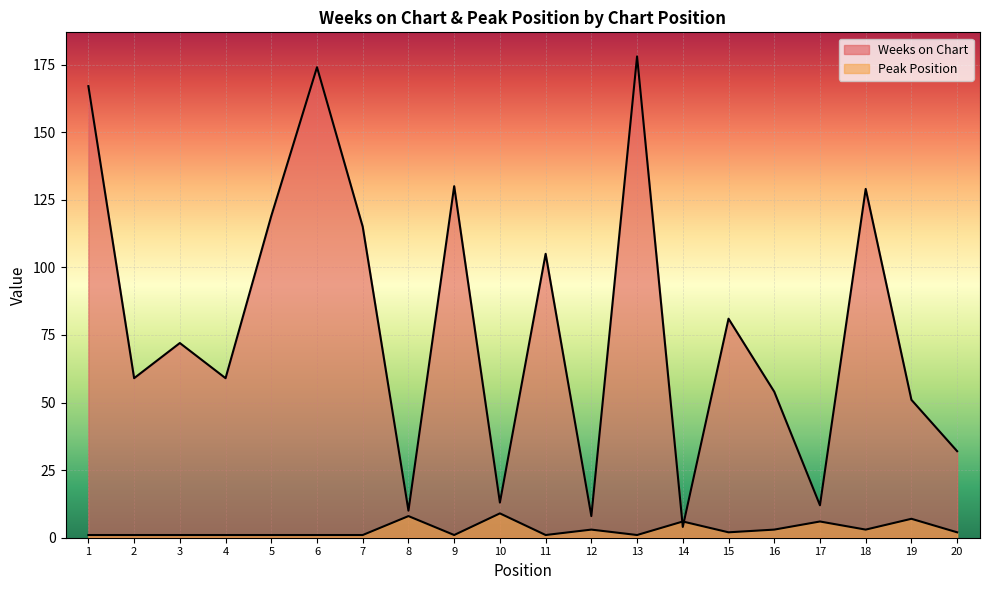

Between 13 and 19, which is larger?

13